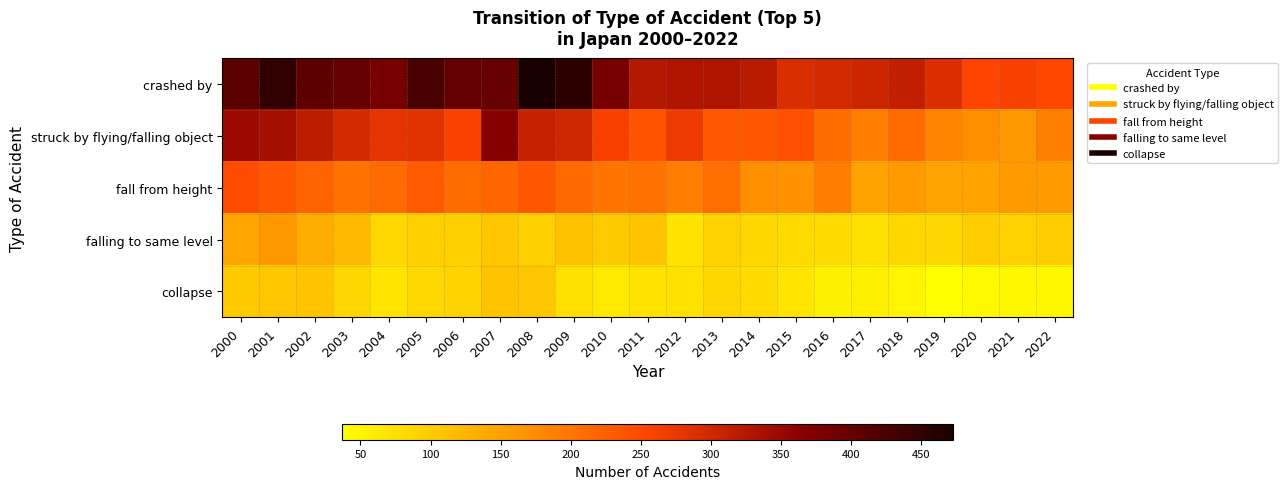

Rank the series by their maximum value, from lowest to highest.

collapse, falling to same level, fall from height, struck by flying/falling object, crashed by